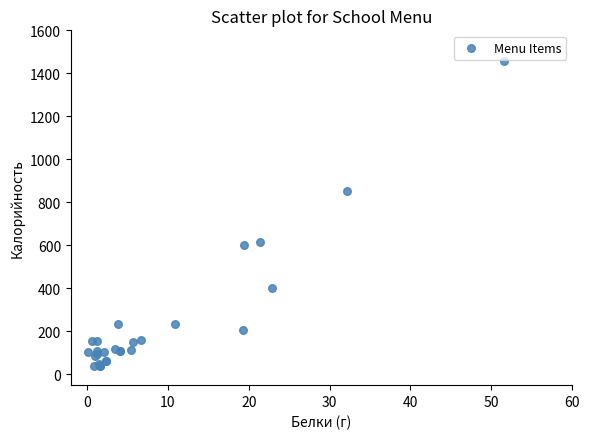

What Y value in the scatter plot is closest to 746?

853.5